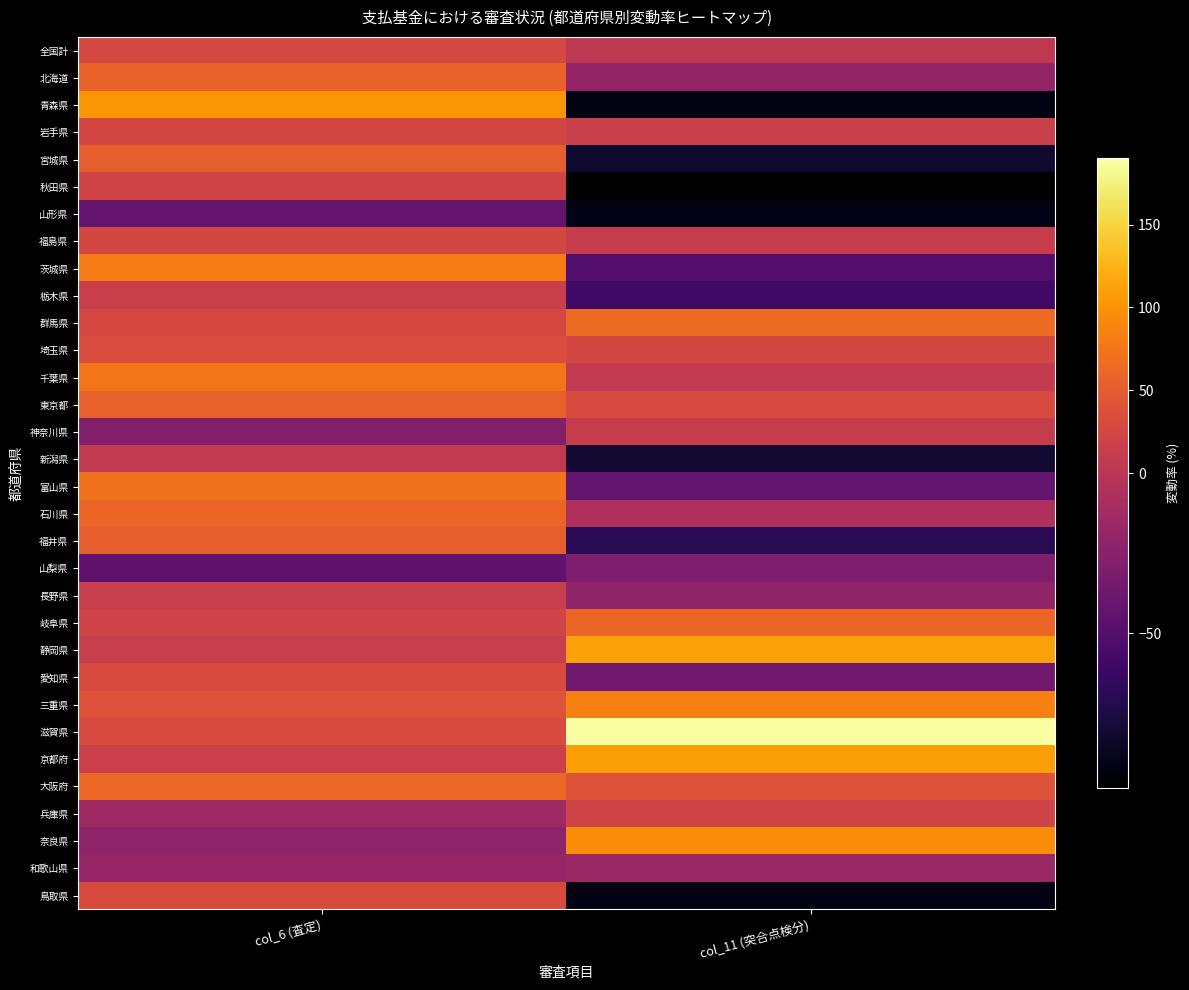

Reading left to right, extract all data points from this chart.

全国計: col_6 (査定)=27.0	col_11 (突合点検分)=3.0
北海道: col_6 (査定)=57.7	col_11 (突合点検分)=-19.4
青森県: col_6 (査定)=101.6	col_11 (突合点検分)=-91.5
岩手県: col_6 (査定)=24.9	col_11 (突合点検分)=14.9
宮城県: col_6 (査定)=52.8	col_11 (突合点検分)=-82.0
秋田県: col_6 (査定)=22.3	col_11 (突合点検分)=-98.3
山形県: col_6 (査定)=-41.2	col_11 (突合点検分)=-90.1
福島県: col_6 (査定)=25.6	col_11 (突合点検分)=11.7
茨城県: col_6 (査定)=80.2	col_11 (突合点検分)=-50.2
栃木県: col_6 (査定)=14.6	col_11 (突合点検分)=-59.8
群馬県: col_6 (査定)=27.2	col_11 (突合点検分)=65.2
埼玉県: col_6 (査定)=33.9	col_11 (突合点検分)=26.5
千葉県: col_6 (査定)=75.1	col_11 (突合点検分)=6.8
東京都: col_6 (査定)=55.8	col_11 (突合点検分)=30.6
神奈川県: col_6 (査定)=-27.8	col_11 (突合点検分)=11.5
新潟県: col_6 (査定)=5.9	col_11 (突合点検分)=-80.7
富山県: col_6 (査定)=71.6	col_11 (突合点検分)=-42.5
石川県: col_6 (査定)=59.7	col_11 (突合点検分)=-6.3
福井県: col_6 (査定)=53.2	col_11 (突合点検分)=-69.5
山梨県: col_6 (査定)=-43.9	col_11 (突合点検分)=-29.5
長野県: col_6 (査定)=12.1	col_11 (突合点検分)=-21.3
岐阜県: col_6 (査定)=22.2	col_11 (突合点検分)=59.5
静岡県: col_6 (査定)=12.0	col_11 (突合点検分)=112.2
愛知県: col_6 (査定)=32.7	col_11 (突合点検分)=-36.7
三重県: col_6 (査定)=39.8	col_11 (突合点検分)=83.9
滋賀県: col_6 (査定)=30.3	col_11 (突合点検分)=190.2
京都府: col_6 (査定)=17.6	col_11 (突合点検分)=108.9
大阪府: col_6 (査定)=61.1	col_11 (突合点検分)=40.0
兵庫県: col_6 (査定)=-13.9	col_11 (突合点検分)=21.9
奈良県: col_6 (査定)=-22.9	col_11 (突合点検分)=94.9
和歌山県: col_6 (査定)=-18.3	col_11 (突合点検分)=-16.5
鳥取県: col_6 (査定)=31.7	col_11 (突合点検分)=-91.3